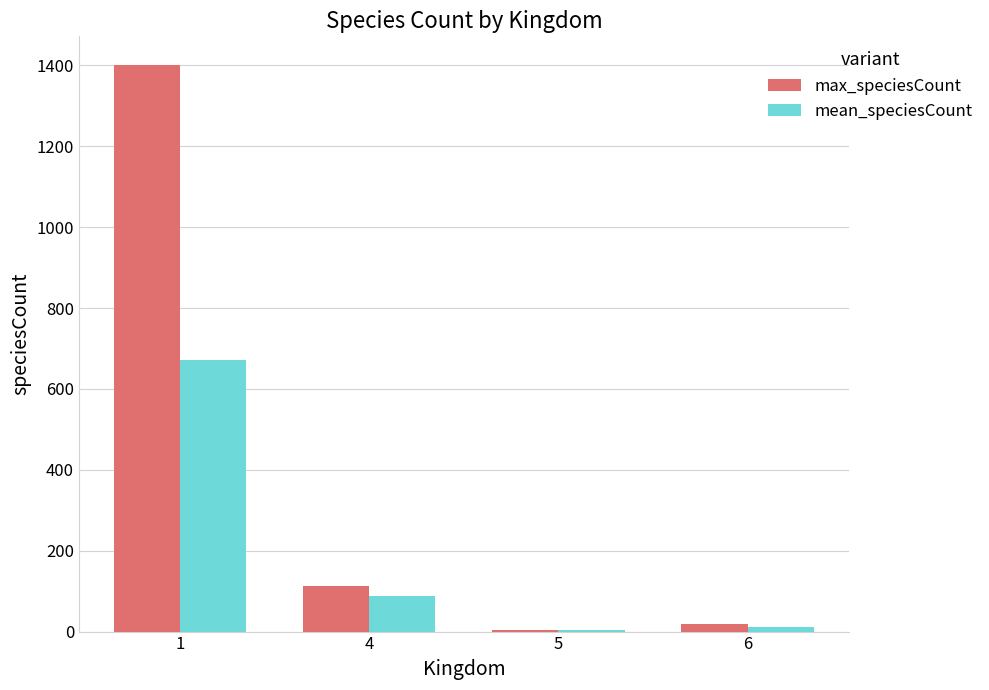

Which series has the largest total across all categories?

max_speciesCount